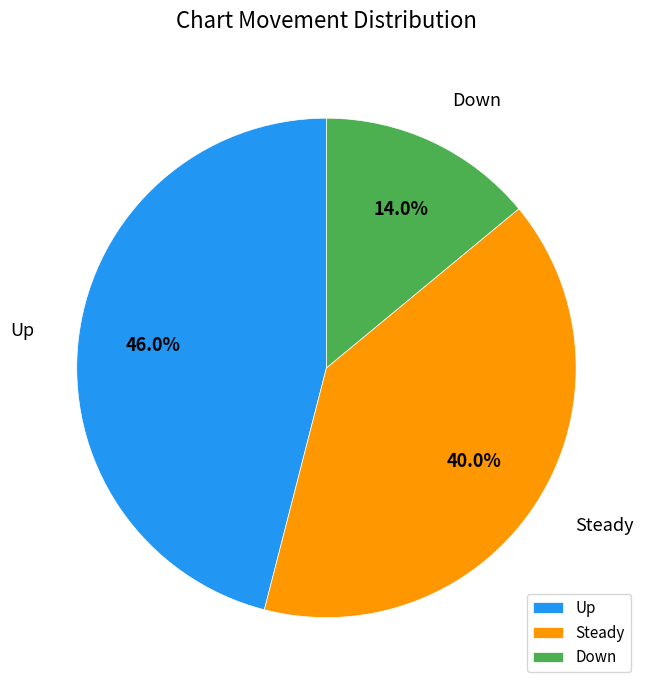

Which category has the biggest portion of the pie?

Up